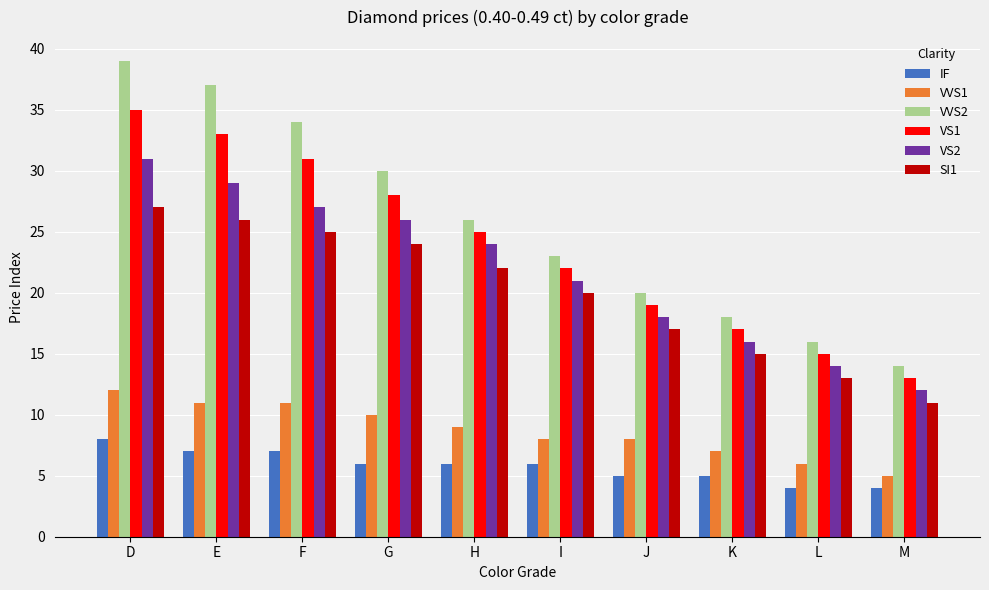

Is it true that VVS2 equals 11 at L?

False